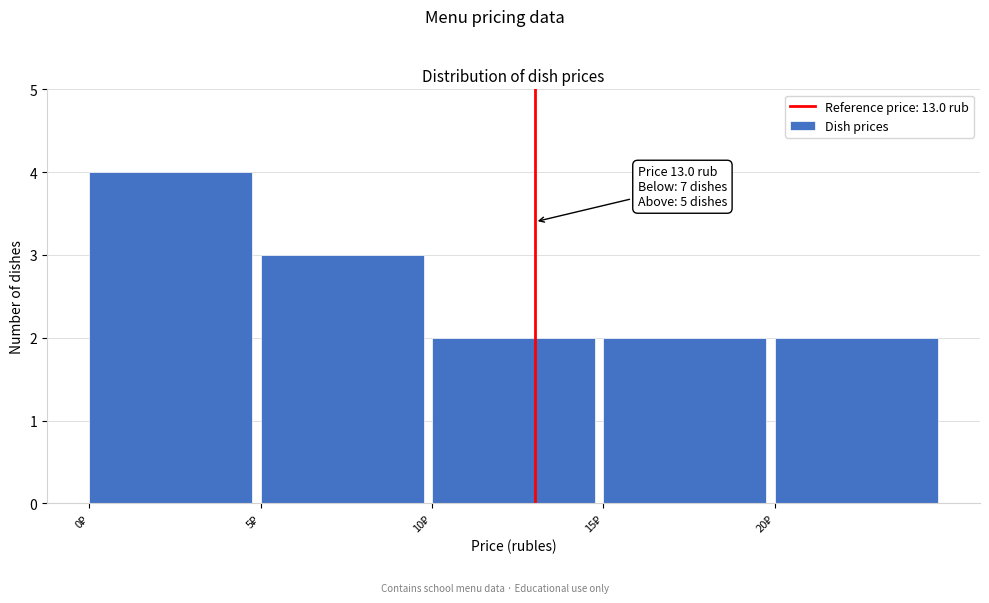

Which range on the x-axis has the tallest bar?

0 to 5